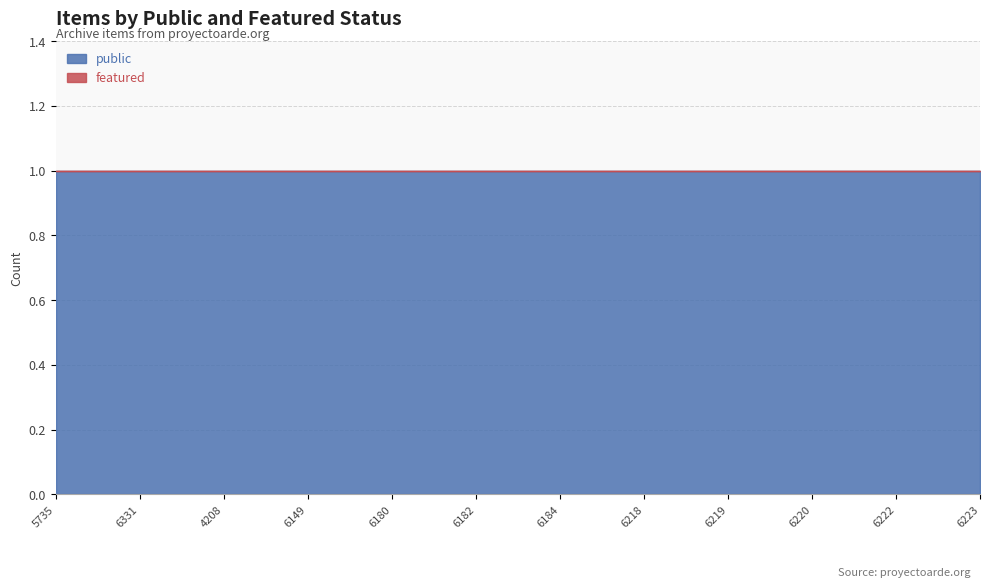

At which label does featured reach its peak?

5735